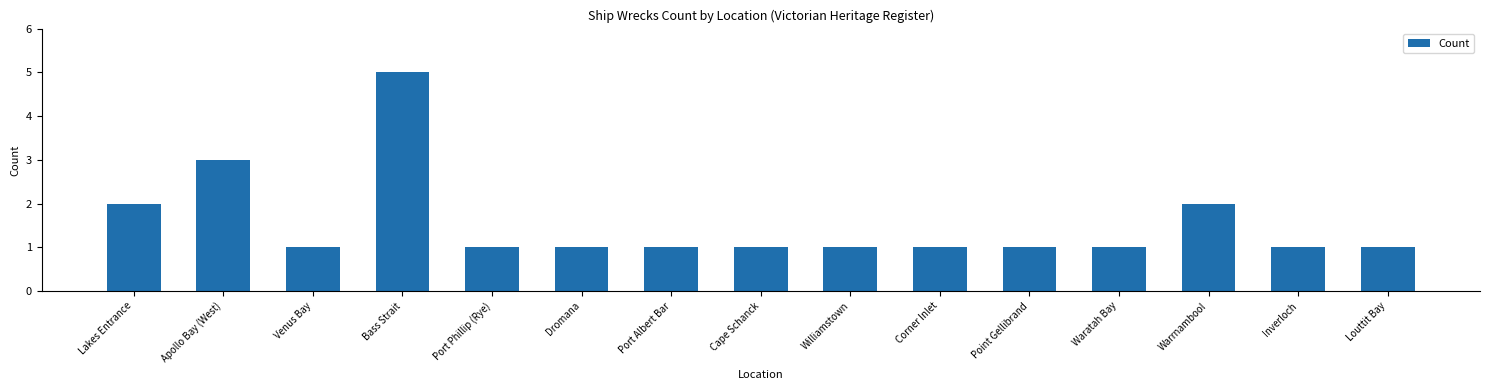

True or false: the data shows 1 at Corner Inlet.

True